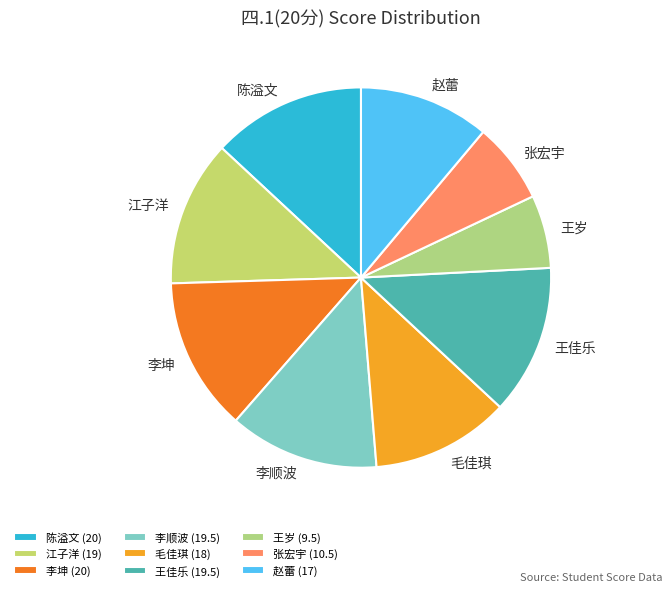

Combined, do 陈溢文 and 王岁 account for over 50%?

No